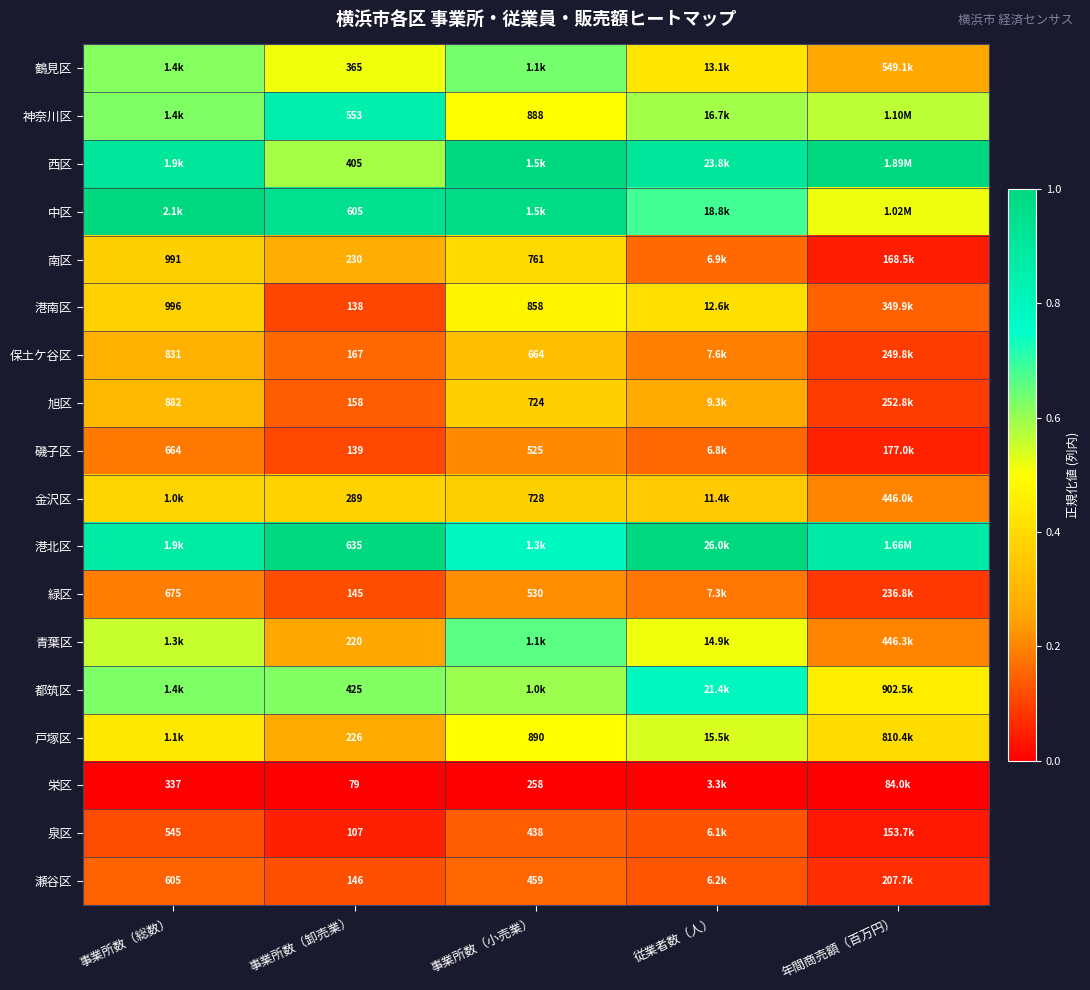

Rank the series at 事業所数（卸売業） from highest to lowest value.

港北区, 中区, 神奈川区, 都筑区, 西区, 鶴見区, 金沢区, 南区, 戸塚区, 青葉区, 保土ケ谷区, 旭区, 瀬谷区, 緑区, 磯子区, 港南区, 泉区, 栄区